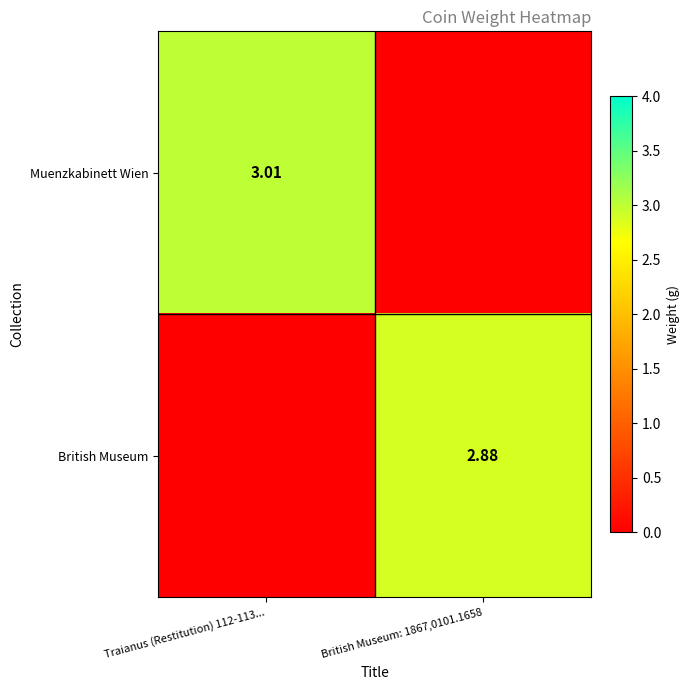

How many distinct data groups are displayed?

2